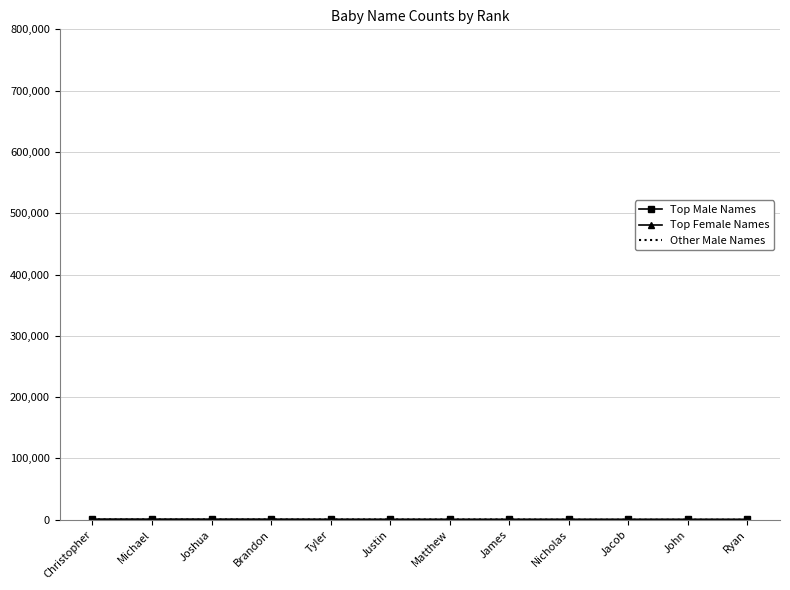

Reading right to left, transcribe all the data shown in this chart.

Top Male Names: 373	402	405	419	425	429	448	483	606	609	633	669
Top Female Names: 305	307	311	318	323	325	338	351	417	479	497	556
Other Male Names: 0	0	0	0	296	299	321	323	332	351	351	368